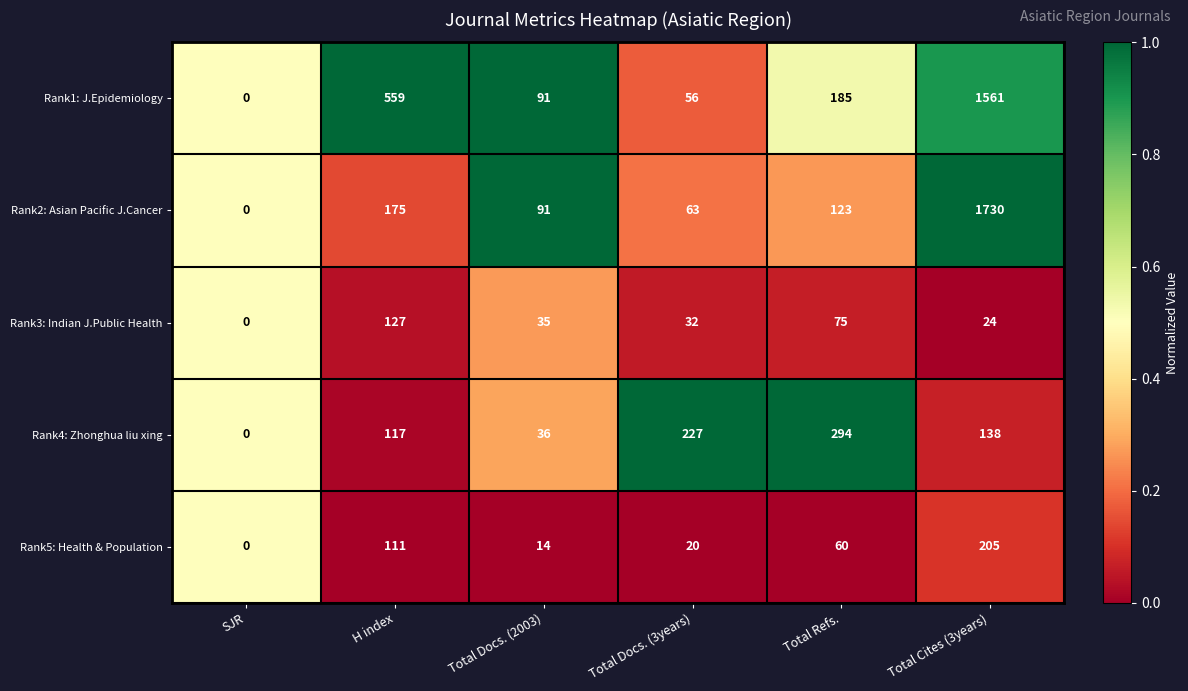

Between Total Docs. (2003) and Total Docs. (3years), which series saw the biggest shift?

Rank4: Zhonghua liu xing